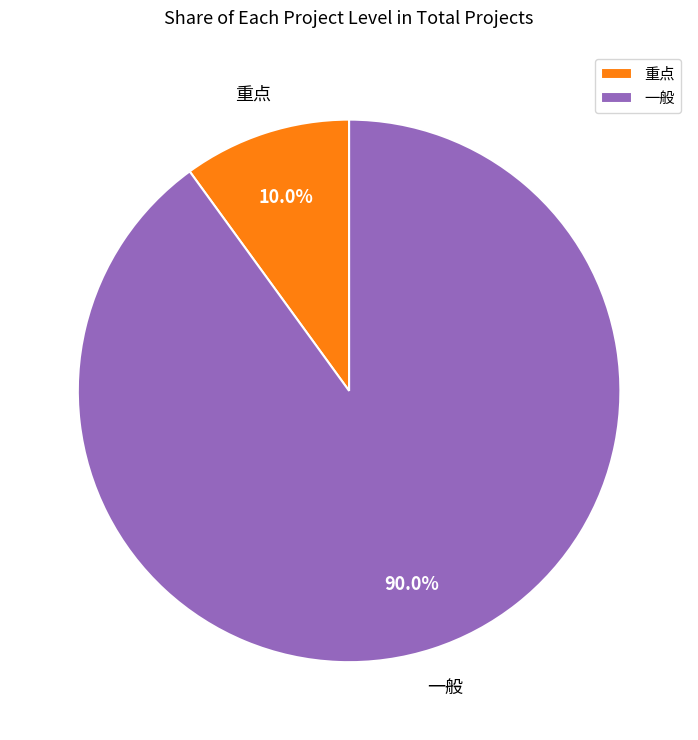

Which has a higher value, 重点 or 一般?

一般